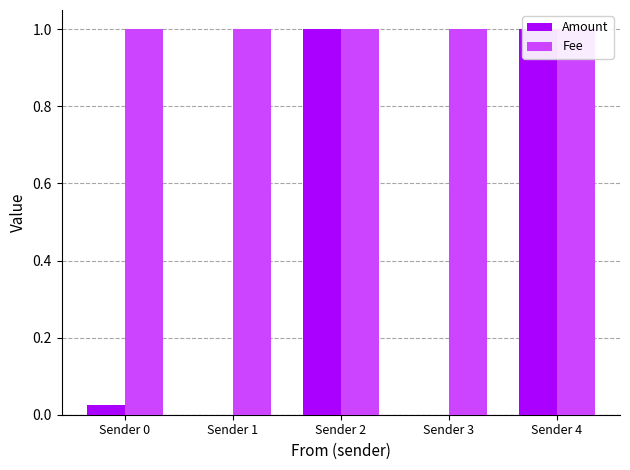

Which series has the largest total across all categories?

Fee